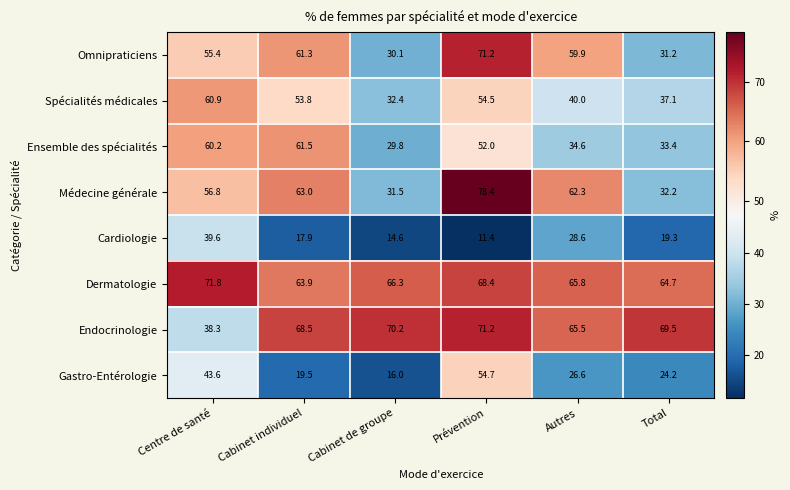

At how many categories does at least one series exceed 15?

6